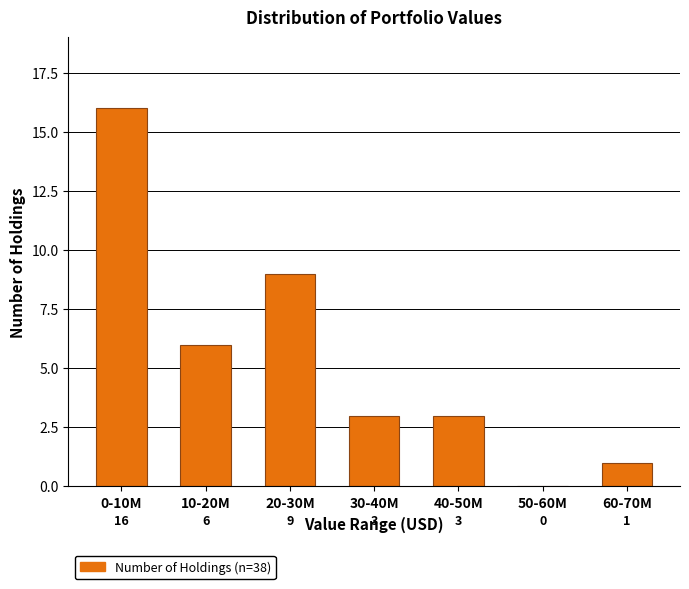

Reading left to right, list all the values displayed in this chart.

0-10M=16	10-20M=6	20-30M=9	30-40M=3	40-50M=3	50-60M=0	60-70M=1